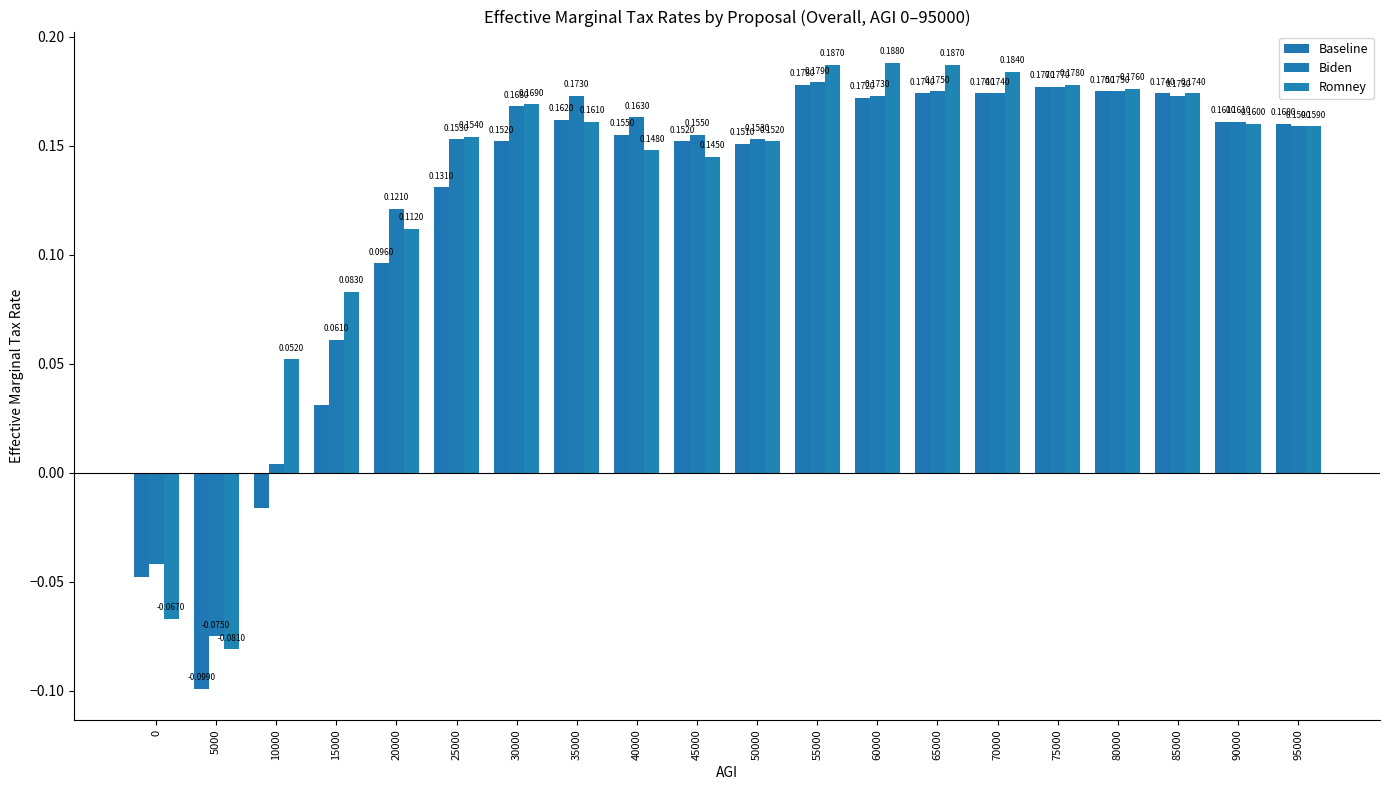

What is the sum of all Biden values?

2.6